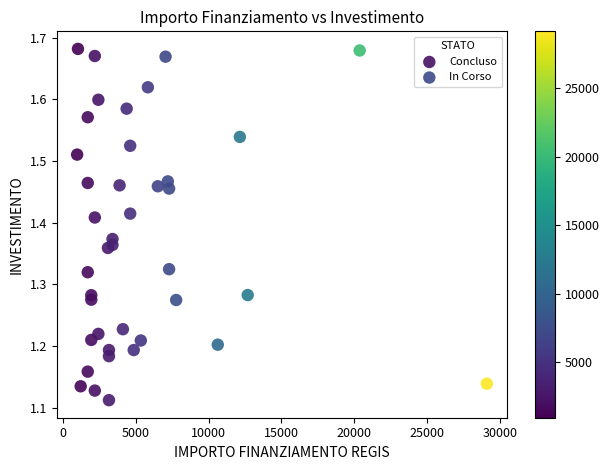

What are all the series names shown in the legend?

Concluso, In Corso